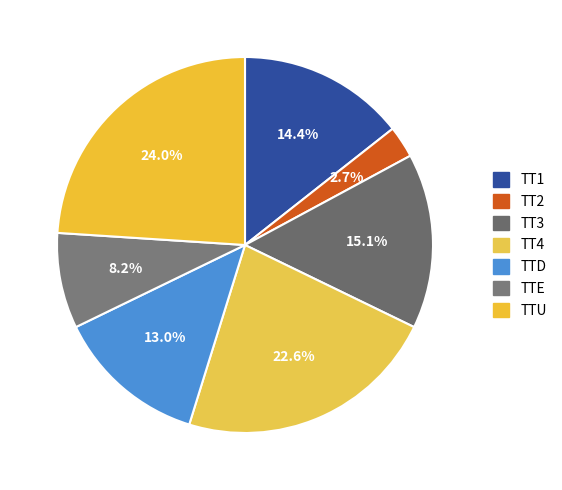

To the nearest percent, what is the combined percentage of TT2 and TTD?

16%